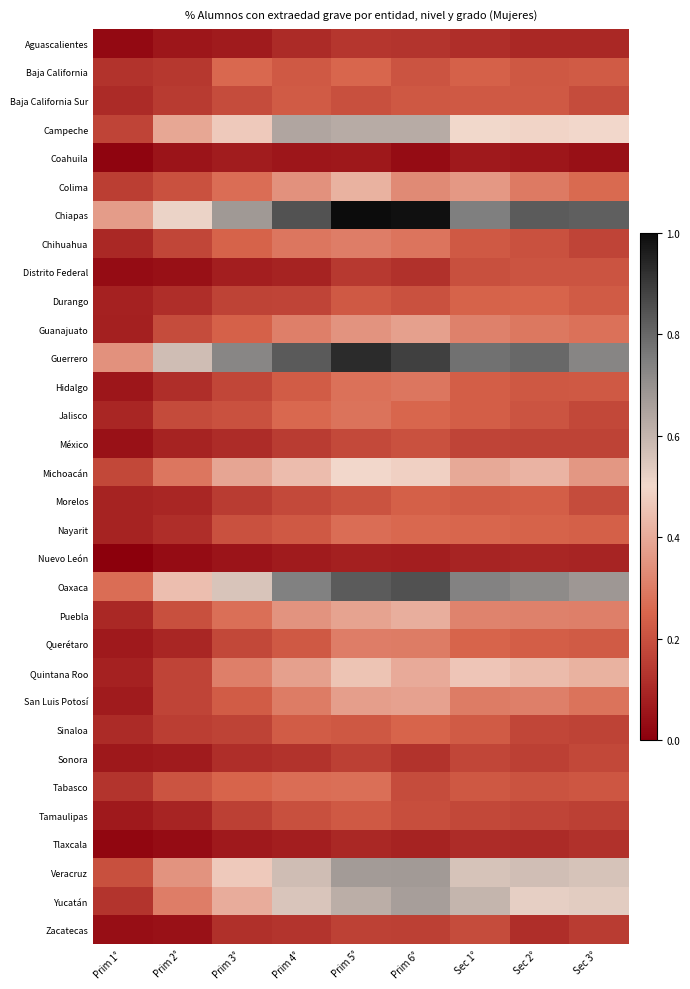

How many series are shown in this chart?

32